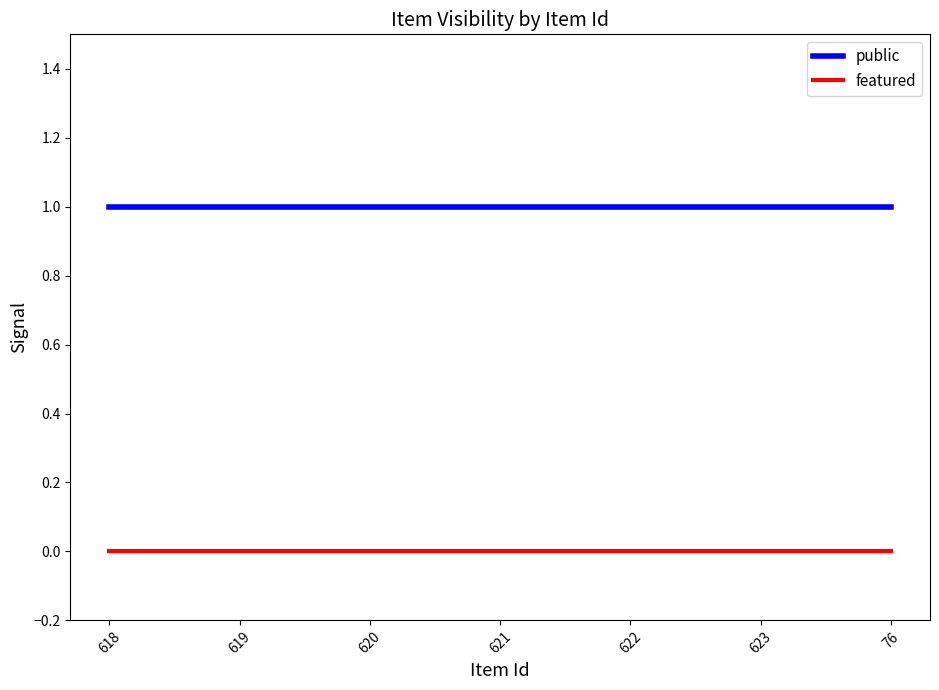

Rank the series by their average value, from highest to lowest.

public, featured